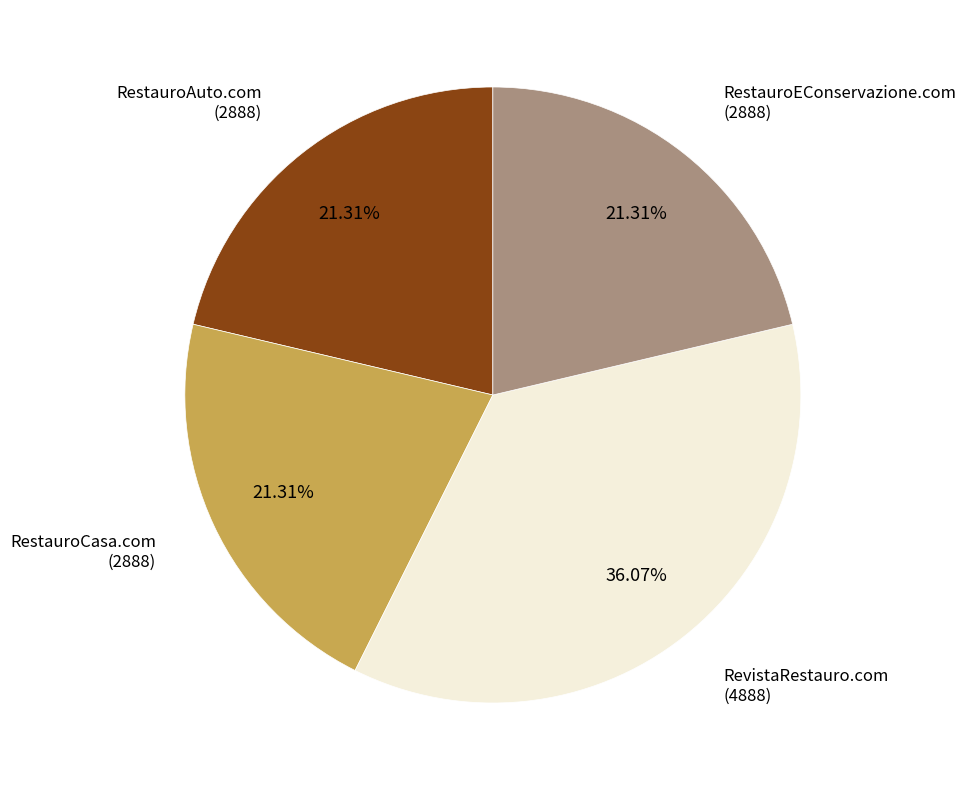

Is there a majority slice in this chart?

No